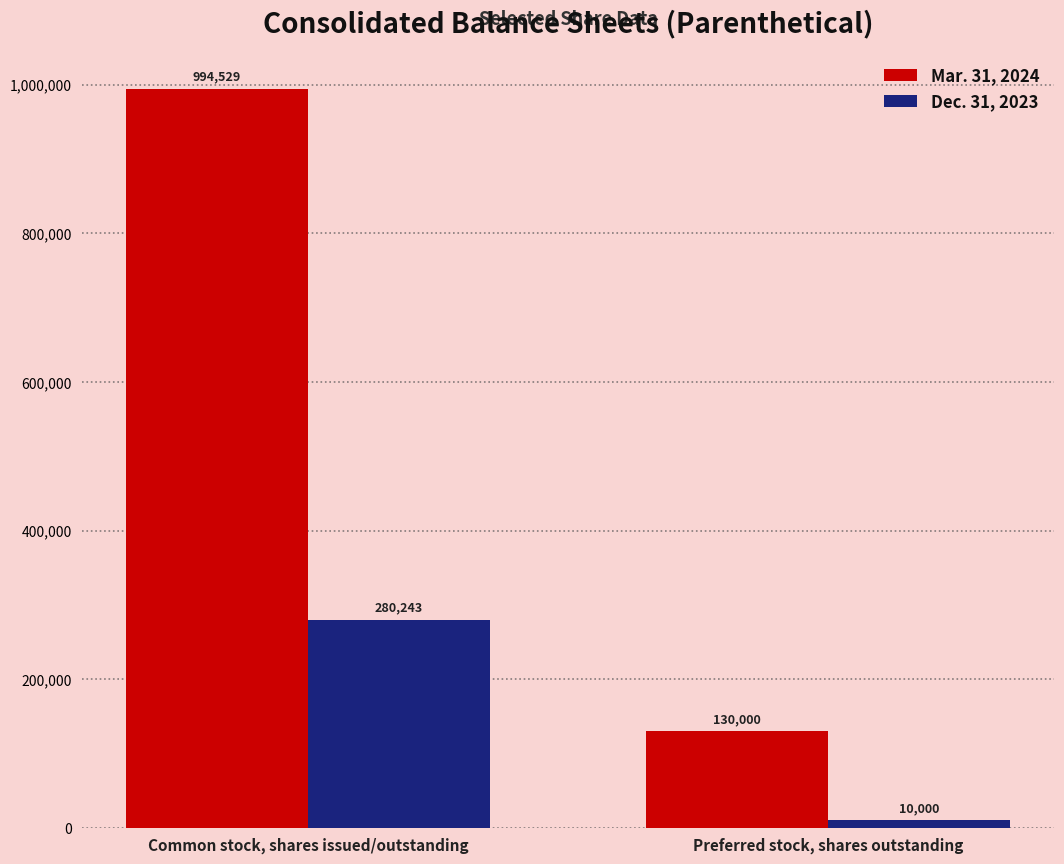

How many data points in Mar. 31, 2024 are less than 994529?

1